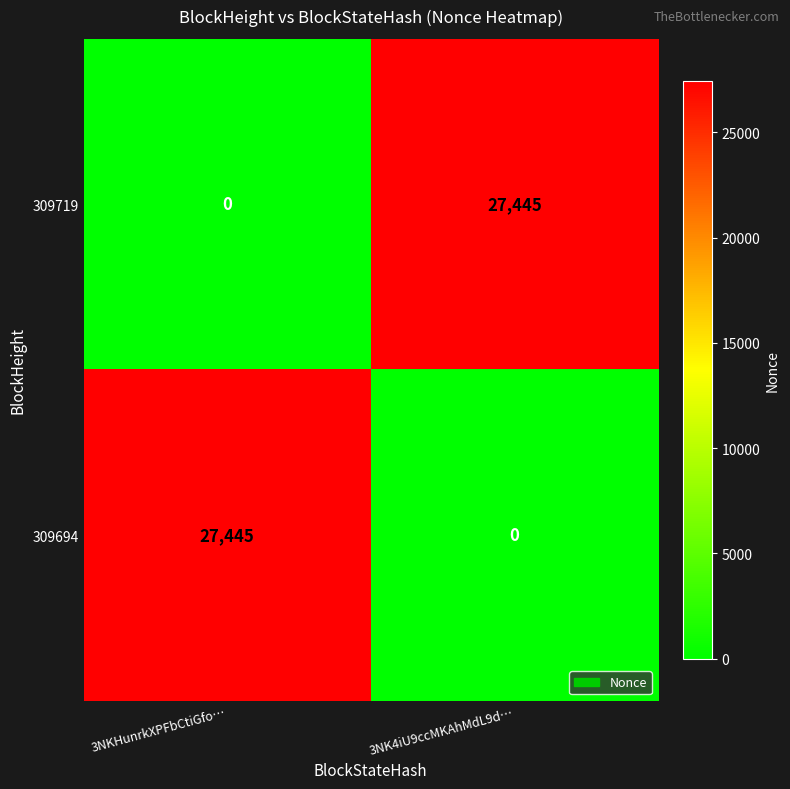

What is the difference between the 309719 values at 3NK4iU9ccMKAhMdL9d… and 3NKHunrkXPFbCtiGfo…?

27445